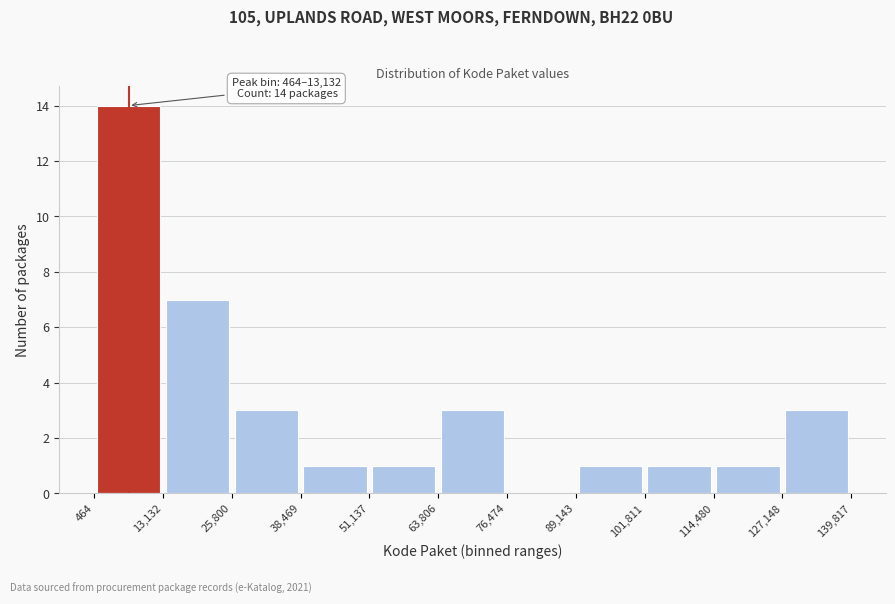

Over which range of the x-axis is the bar tallest?

464 to 13,132